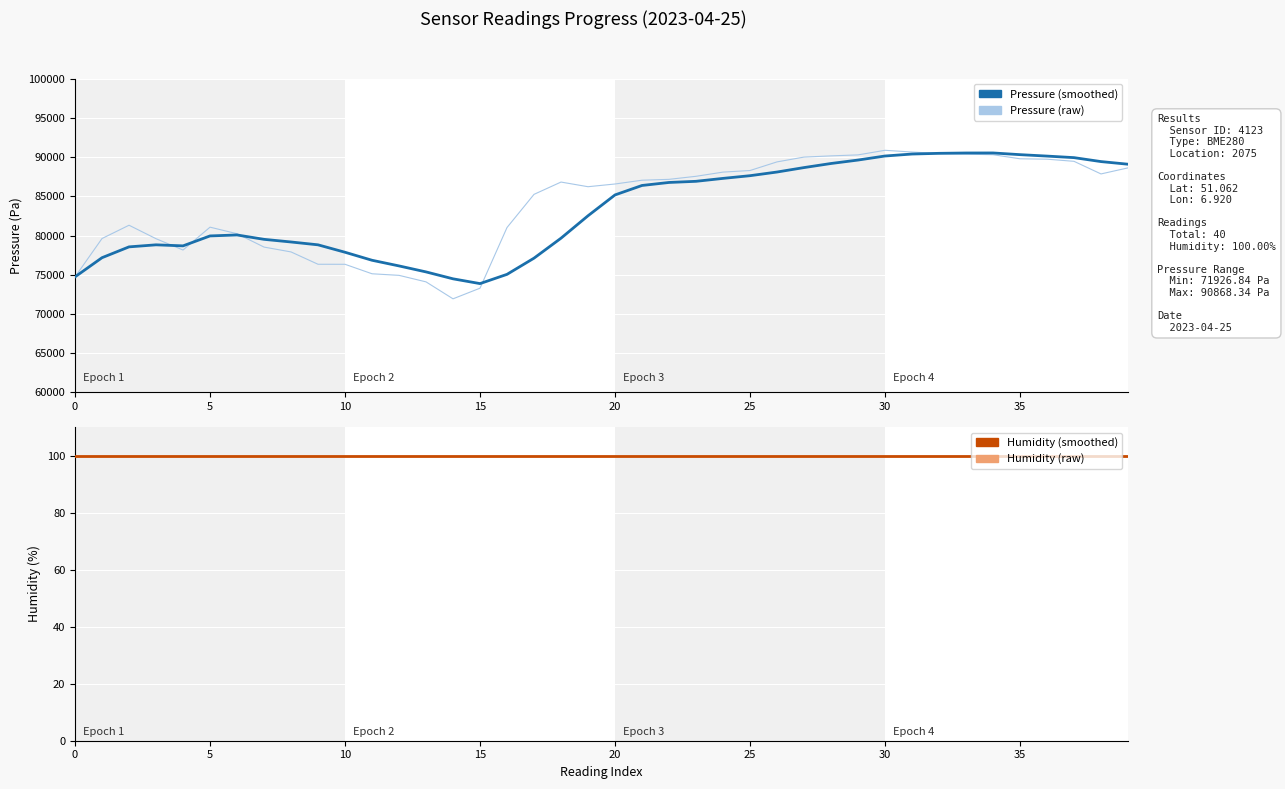

True or false: Humidity (smoothed) and Humidity (raw) intersect in this chart.

False